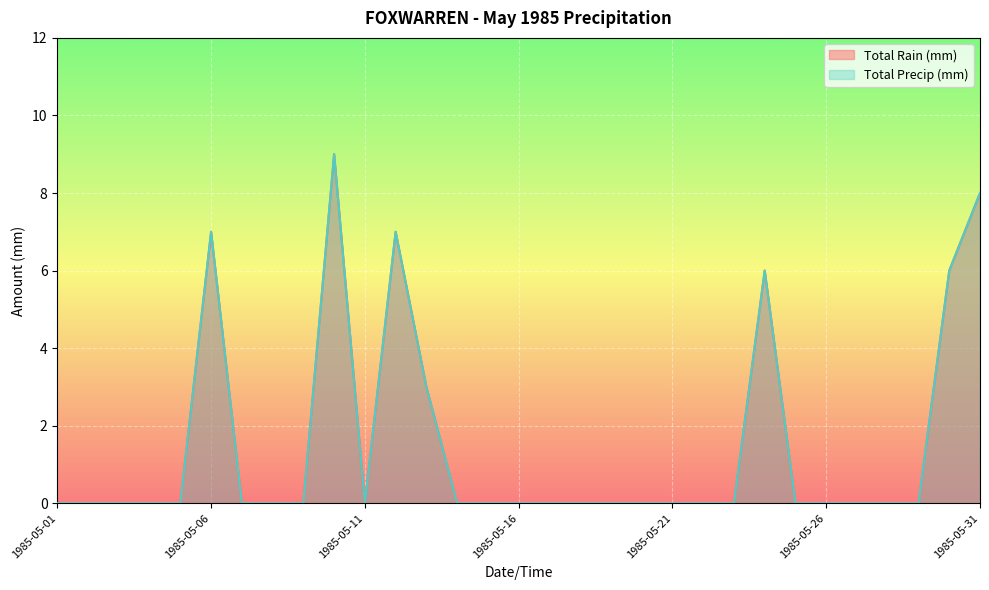

How many series are shown in this chart?

2